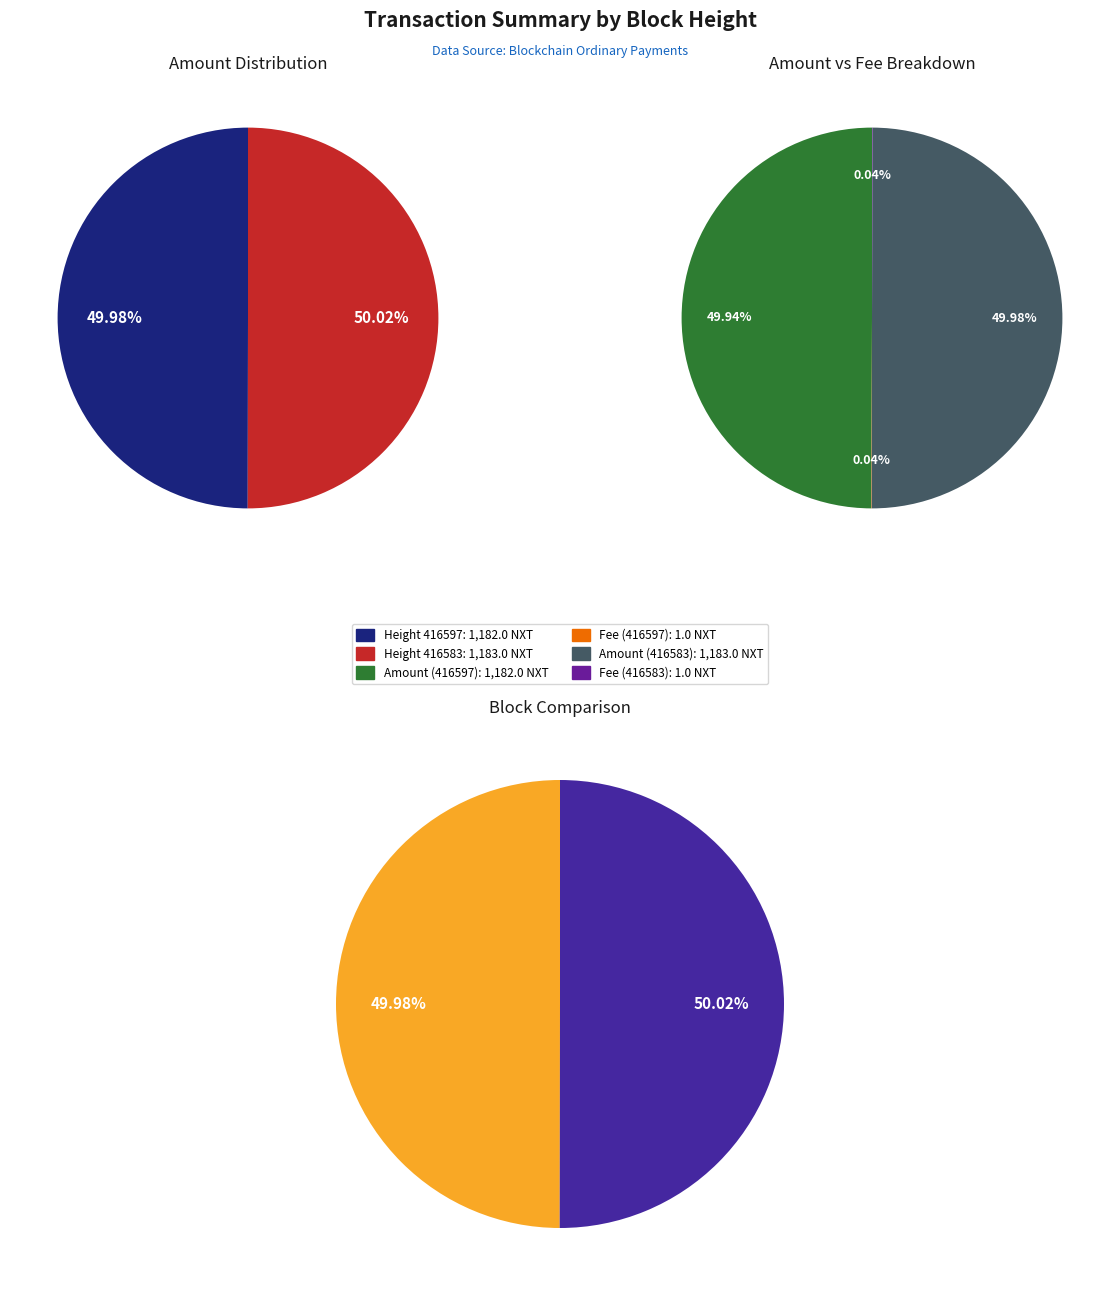

To the nearest percent, what percentage of the pie is 416583?

50%